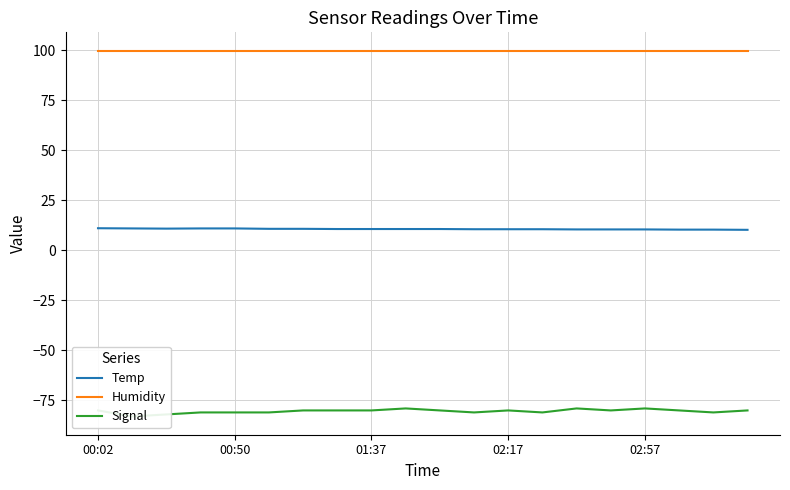

What is the maximum value for Humidity?

99.9